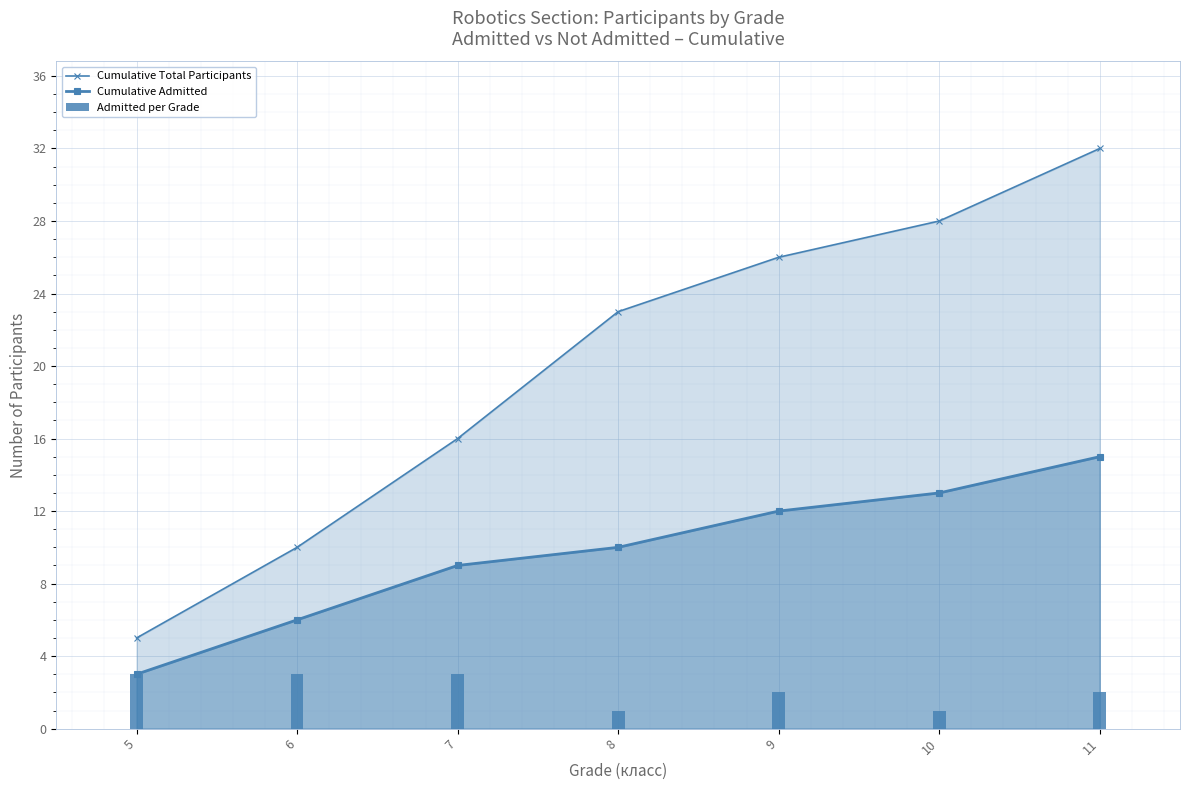

Which series has the largest range (max minus min)?

Cumulative Total Participants